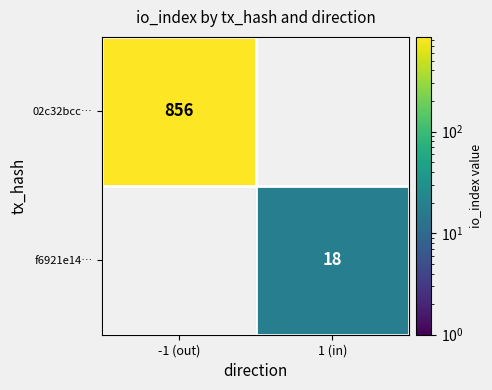

At how many categories does at least one series exceed 477?

1